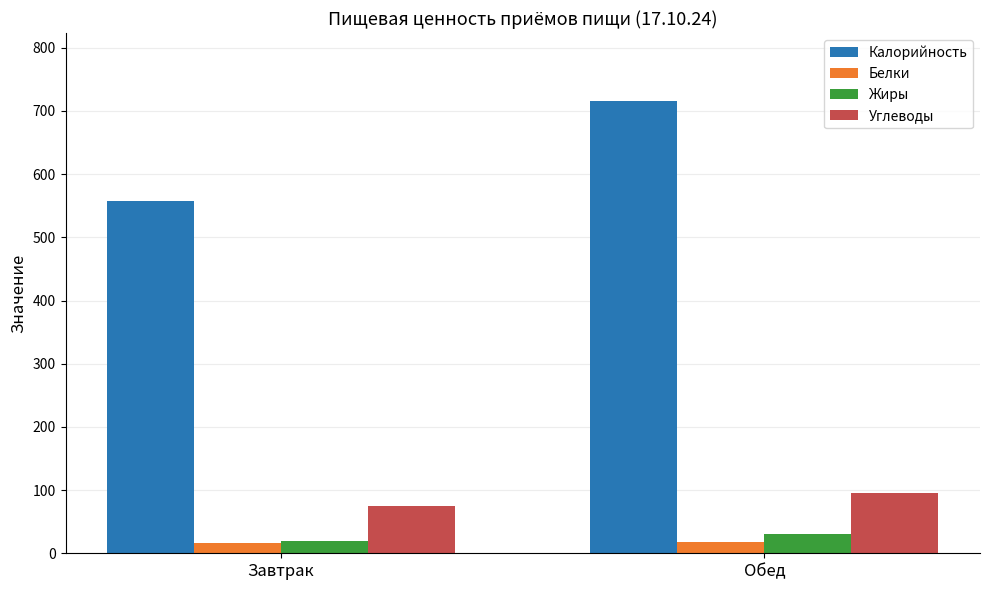

The Калорийность series shows 716 at Обед. True or false?

True